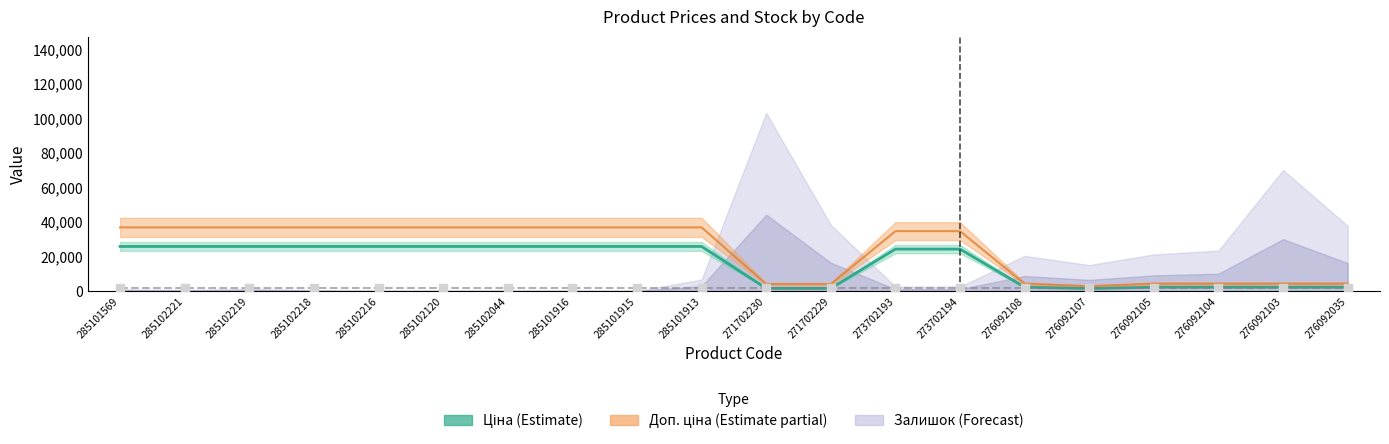

Which has a higher value, 285102044 or 276092105?

285102044